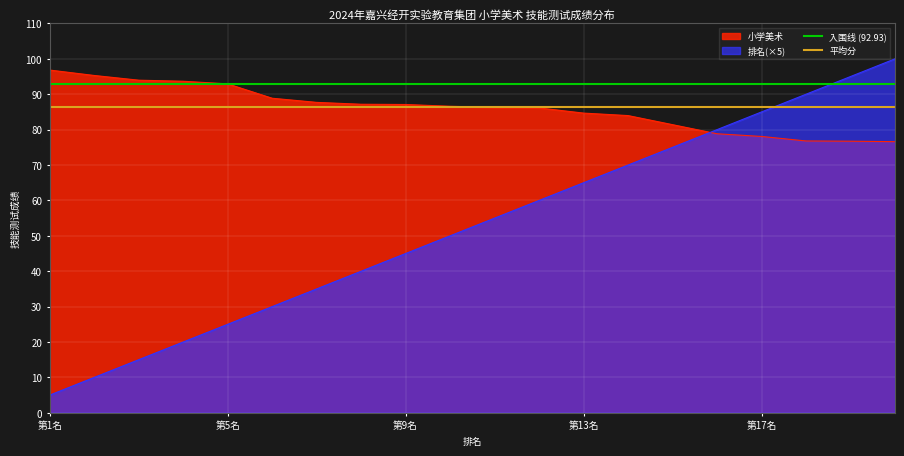

What is the sum of the 入围线 (92.93) values at 第17名 and 第9名?

185.9